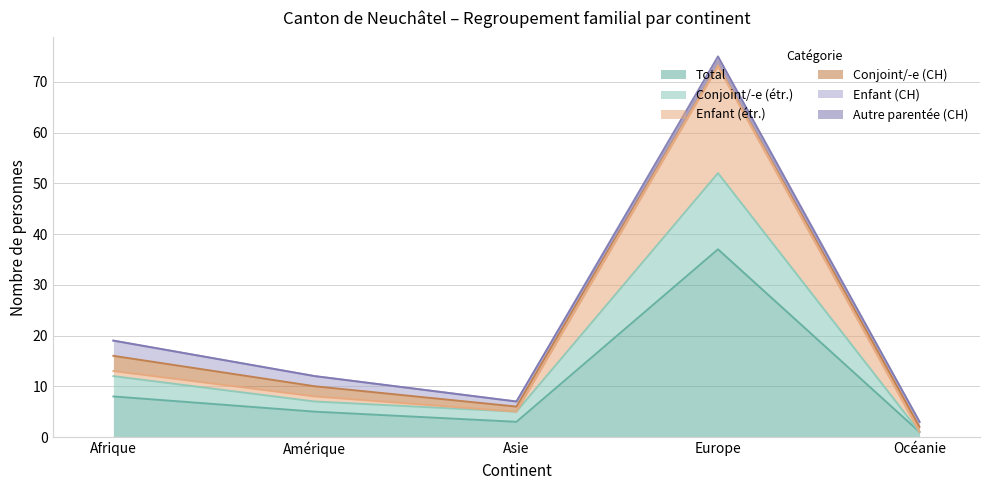

Between Océanie and Asie, which is larger?

Asie